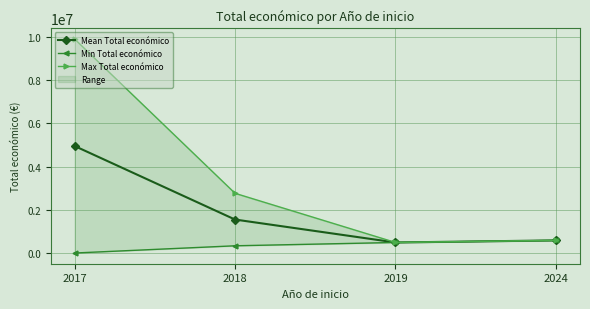

What is the difference between the second highest and second lowest values in the Mean Total económico series?

962845.5